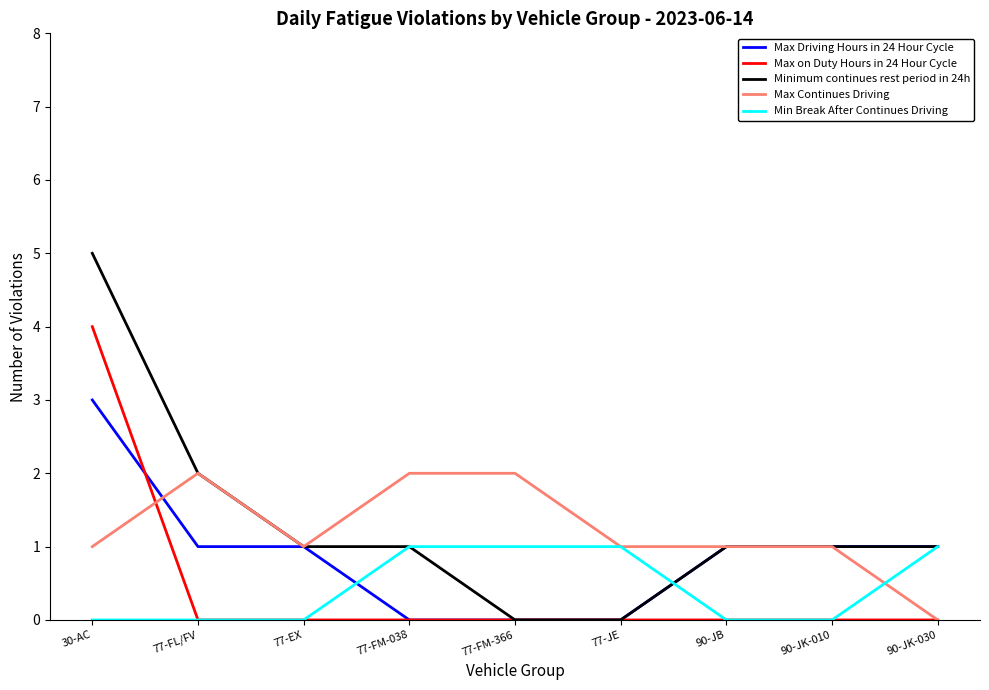

Between 77-FL/FV and 90-JK-030, which series saw the biggest shift?

Max Continues Driving